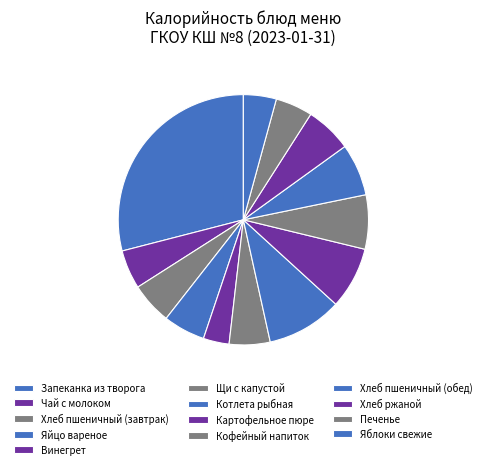

What is the change in value from Кофейный напиток to Хлеб ржаной?

-17.6